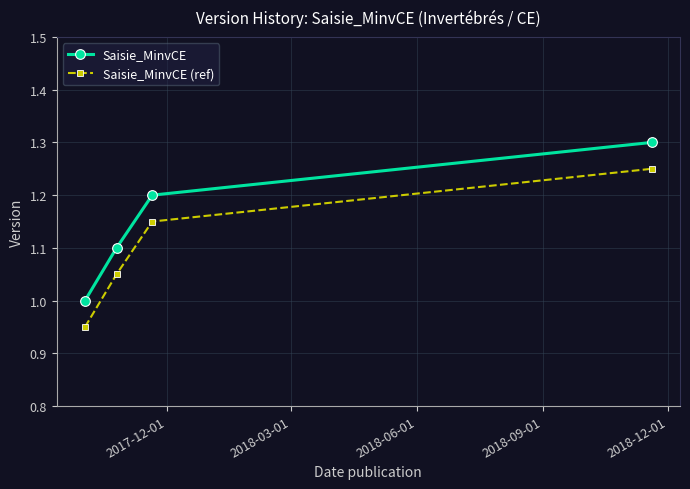

What are all the series names shown in the legend?

Saisie_MinvCE, Saisie_MinvCE (ref)